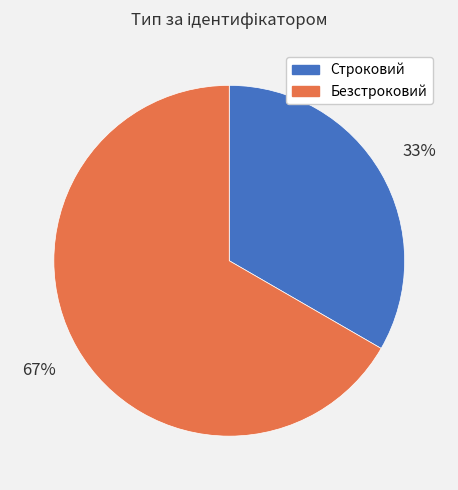

Which slice represents more than half of the pie?

Безстроковий